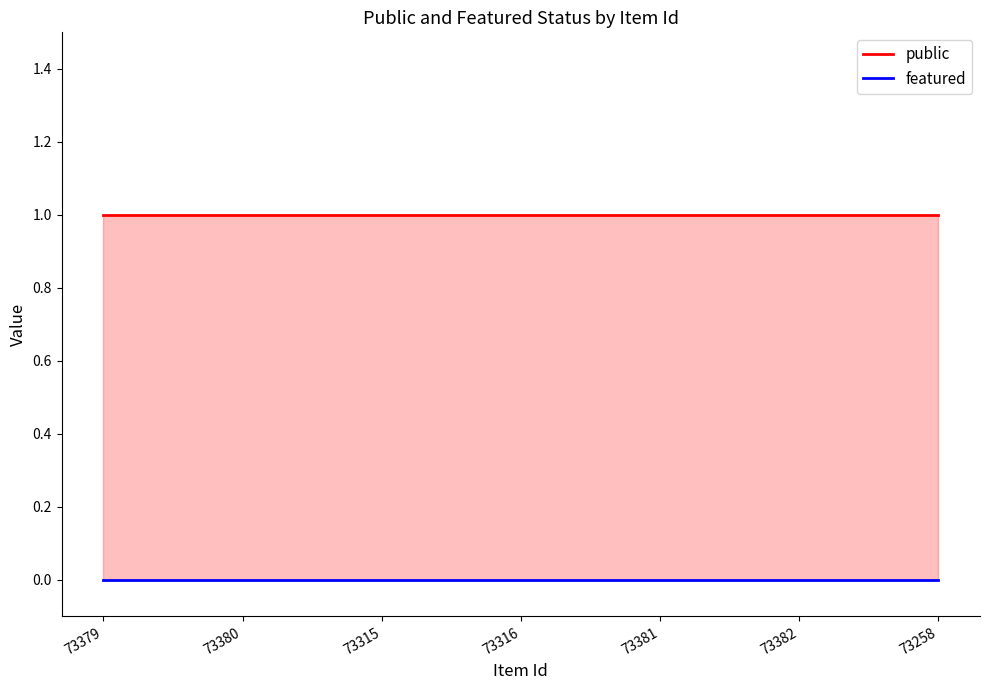

At which label does public reach its peak?

73379